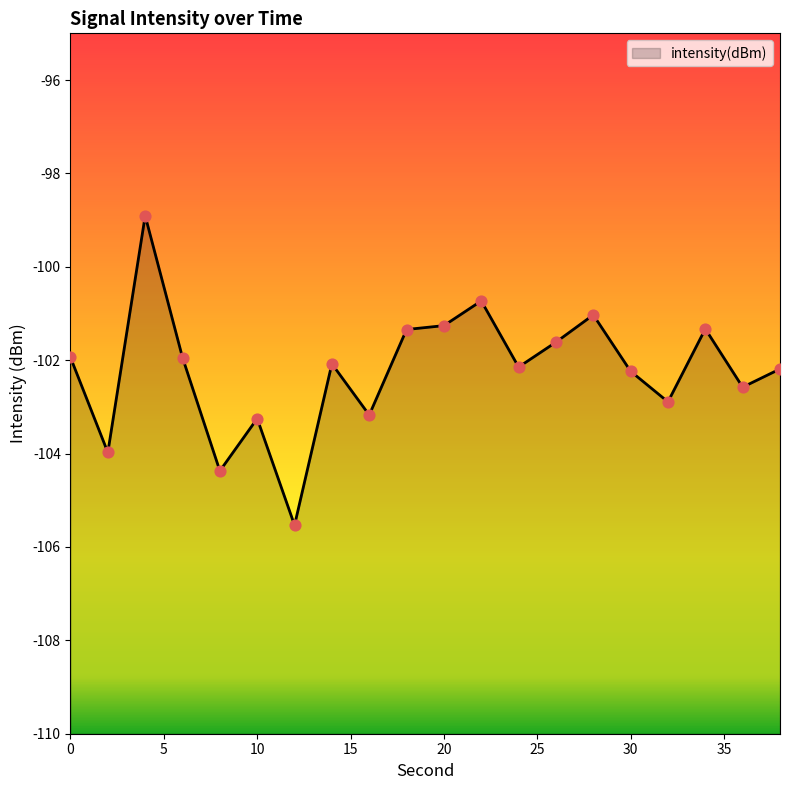

What is the change in value from 22 to 38?

-1.5